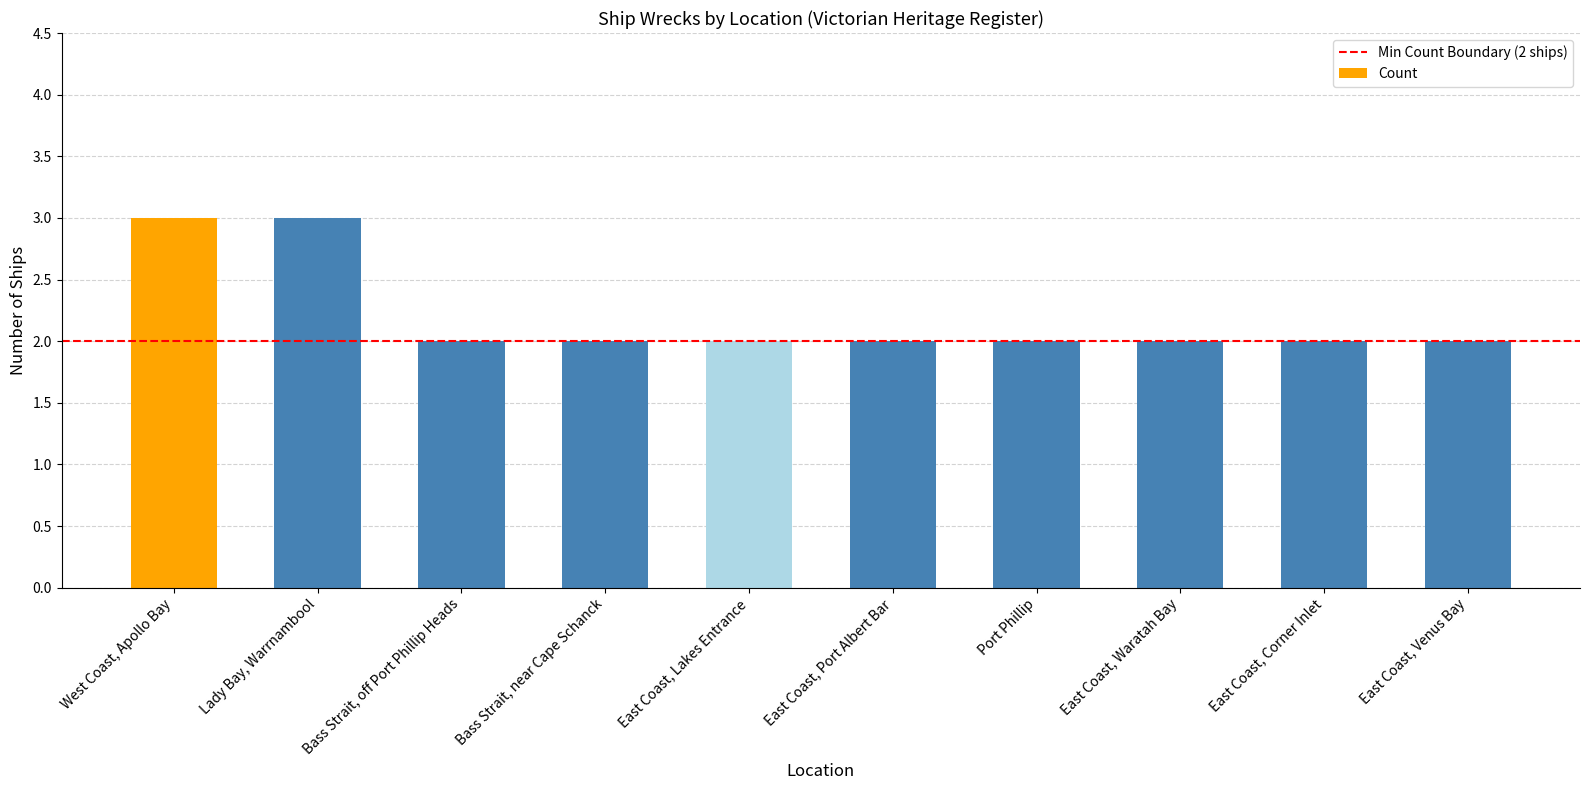

Reading right to left, list all the values displayed in this chart.

East Coast, Venus Bay=2	East Coast, Corner Inlet=2	East Coast, Waratah Bay=2	Port Phillip=2	East Coast, Port Albert Bar=2	East Coast, Lakes Entrance=2	Bass Strait, near Cape Schanck=2	Bass Strait, off Port Phillip Heads=2	Lady Bay, Warrnambool=3	West Coast, Apollo Bay=3